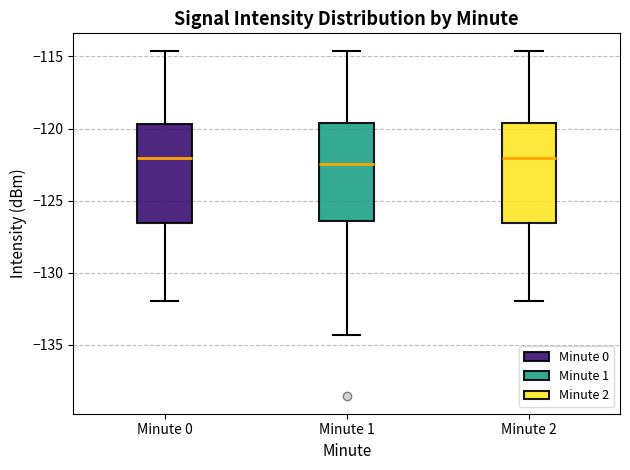

Where does the lower whisker of the box for Minute 0 end on the y-axis? The values are not printed on the chart, so give them approximately, as read against the axis.

-132.0